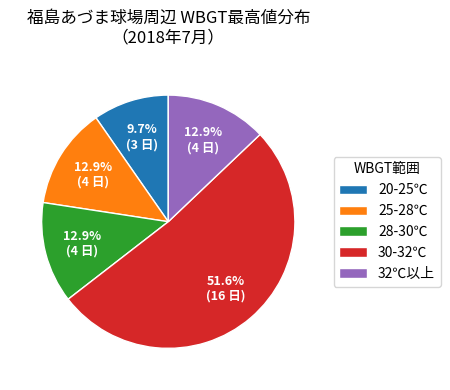

Between 20-25℃ and 28-30℃, which is larger?

28-30℃